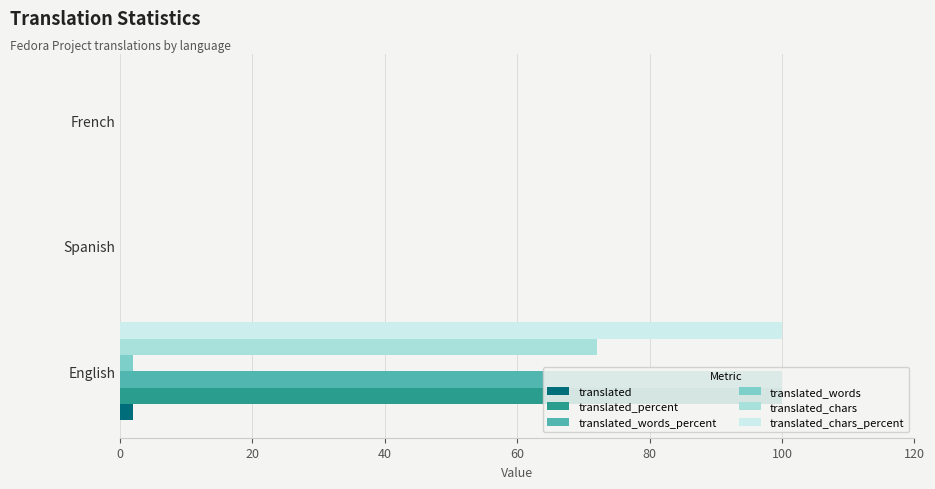

What is the average value of the translated series?

1